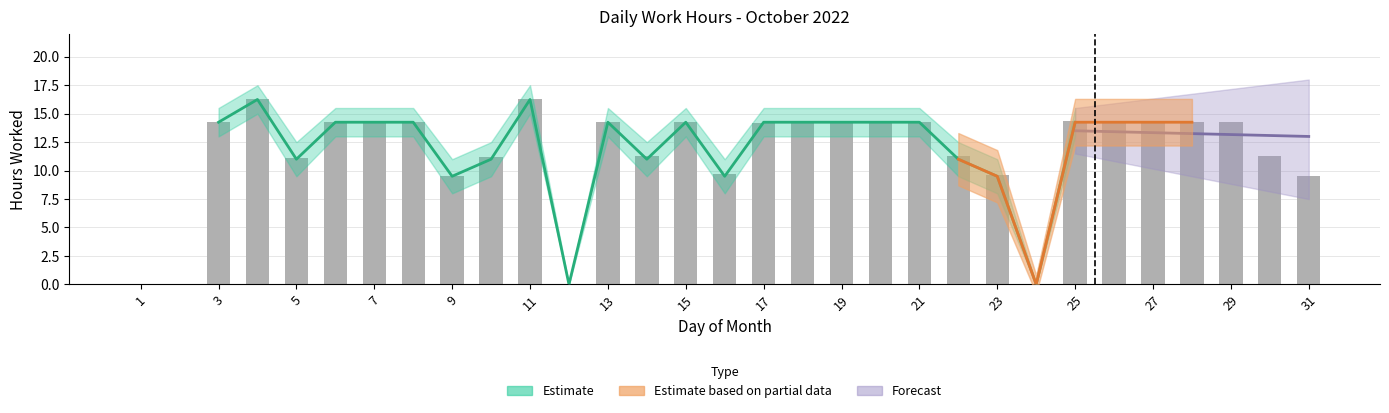

How many values are below 14?

13